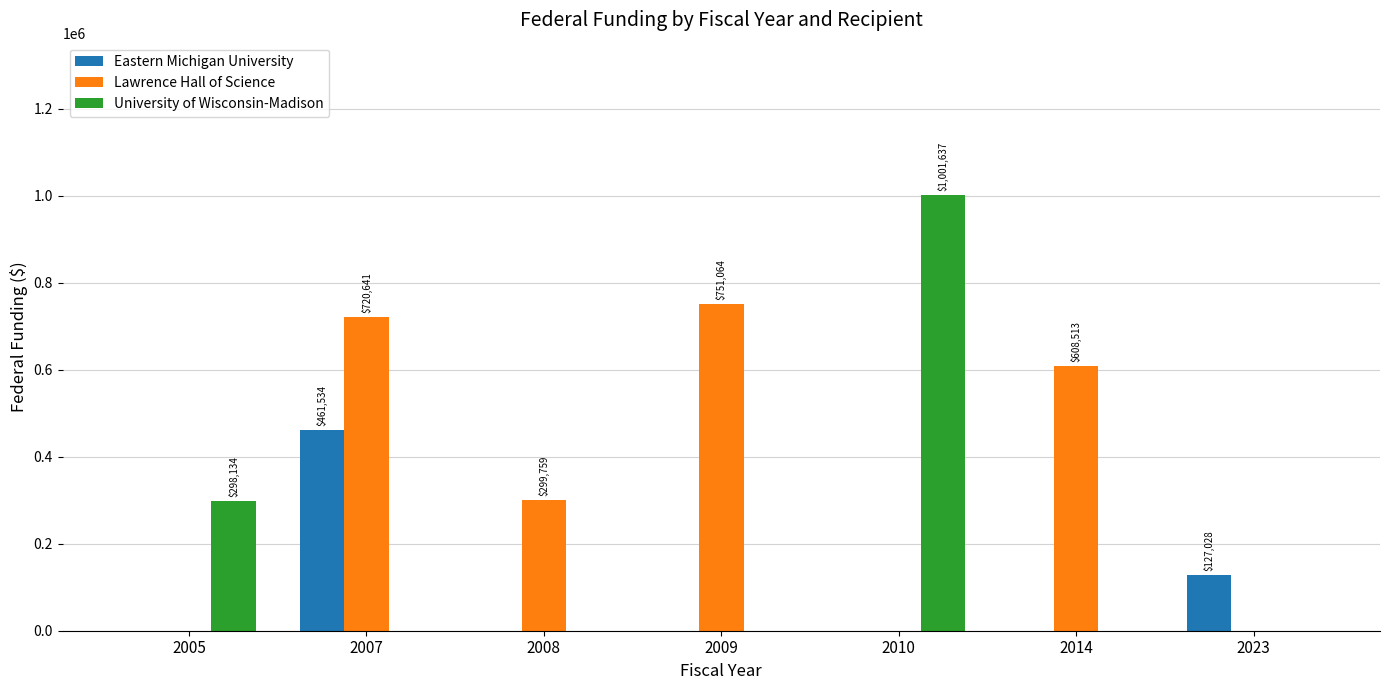

How many groups of bars are there?

7